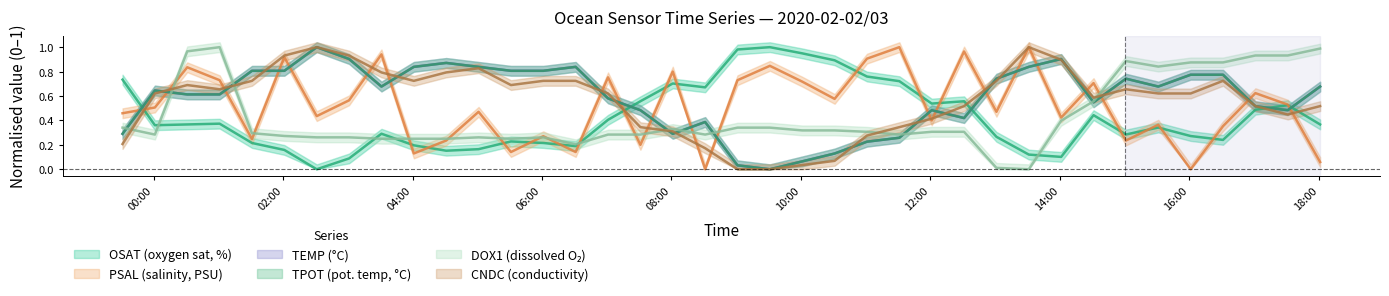

What is the average value of the DOX1 series?

0.4